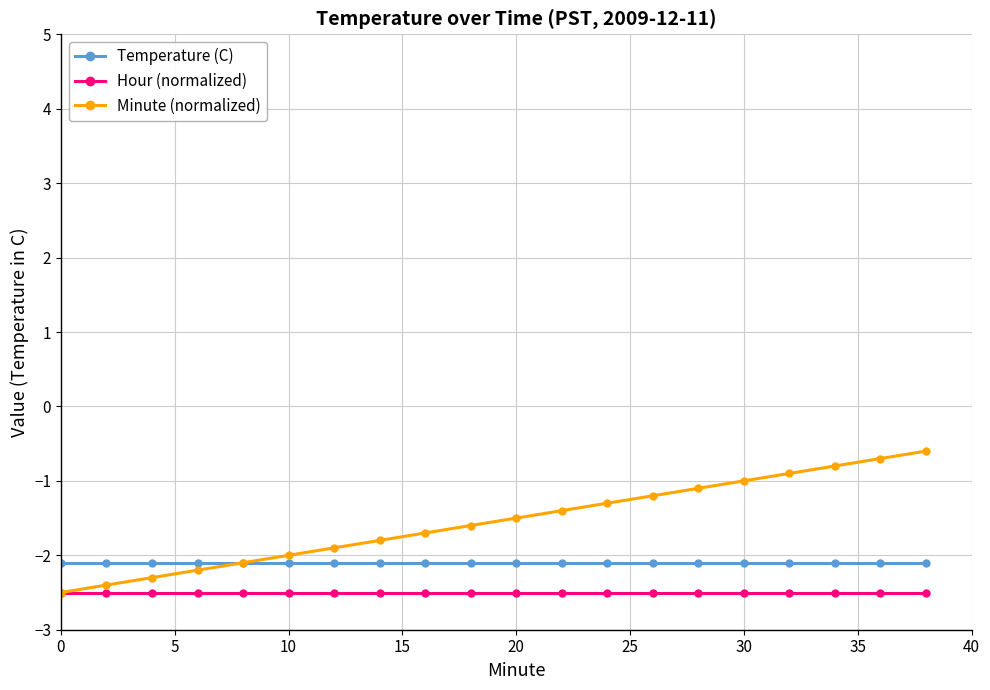

Which series has the largest range (max minus min)?

Minute (normalized)